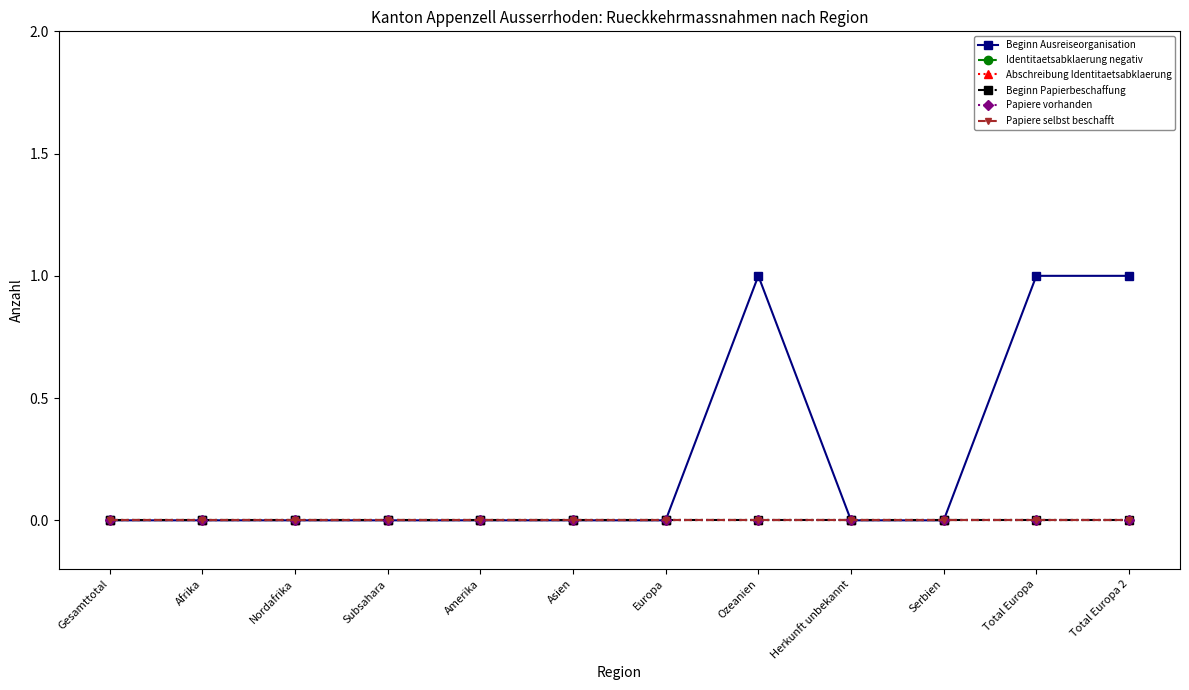

At Total Europa, list the series in order from largest to smallest.

Beginn Ausreiseorganisation, Identitaetsabklaerung negativ, Abschreibung Identitaetsabklaerung, Beginn Papierbeschaffung, Papiere vorhanden, Papiere selbst beschafft